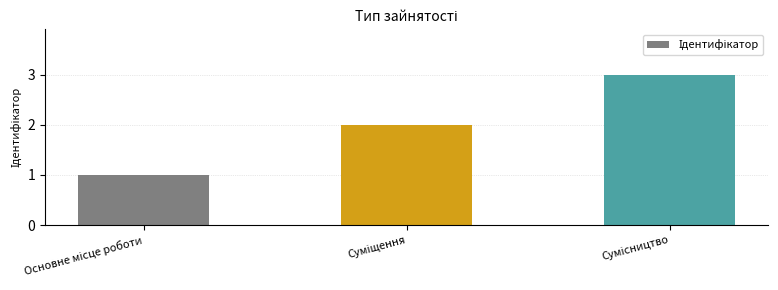

What is the maximum value shown in the chart?

3